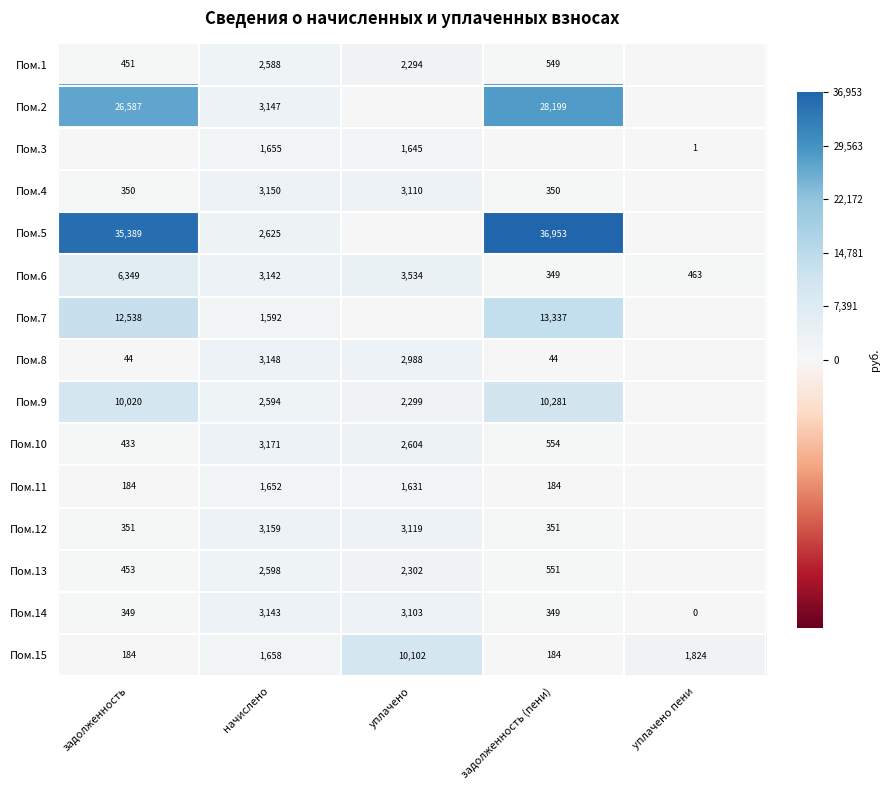

How many series are shown in this chart?

15